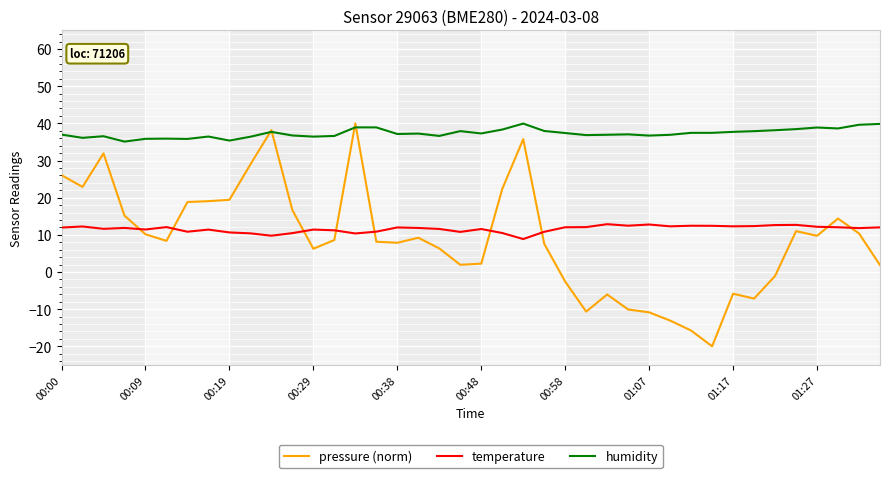

What are all the series names shown in the legend?

pressure (norm), temperature, humidity